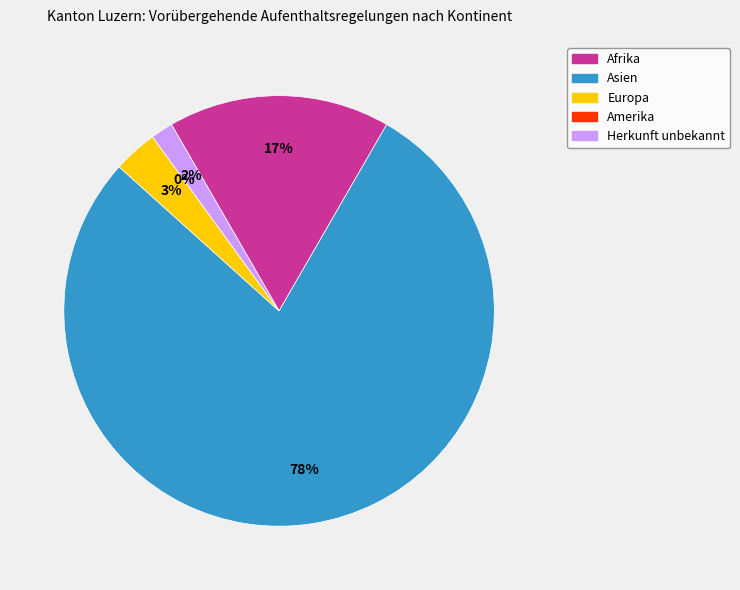

The Herkunft unbekannt slice represents 2% of the pie. True or false?

True